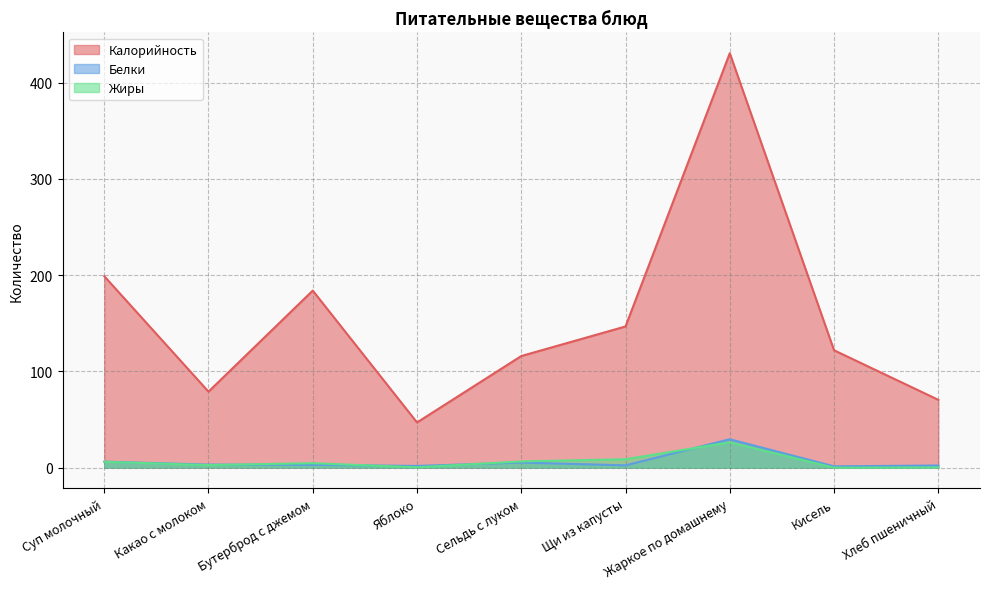

What is the label of the 1st point from the left?

Суп молочный